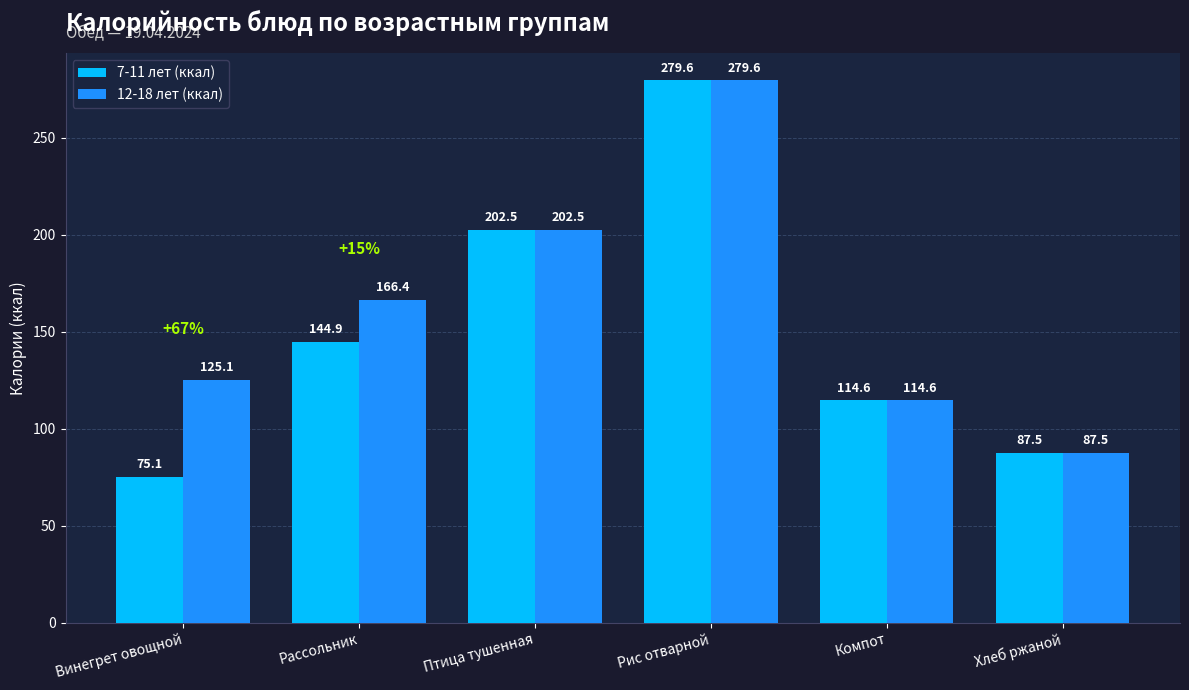

What is the difference between the 7-11 лет (ккал) values at Птица тушенная and Хлеб ржаной?

115.0